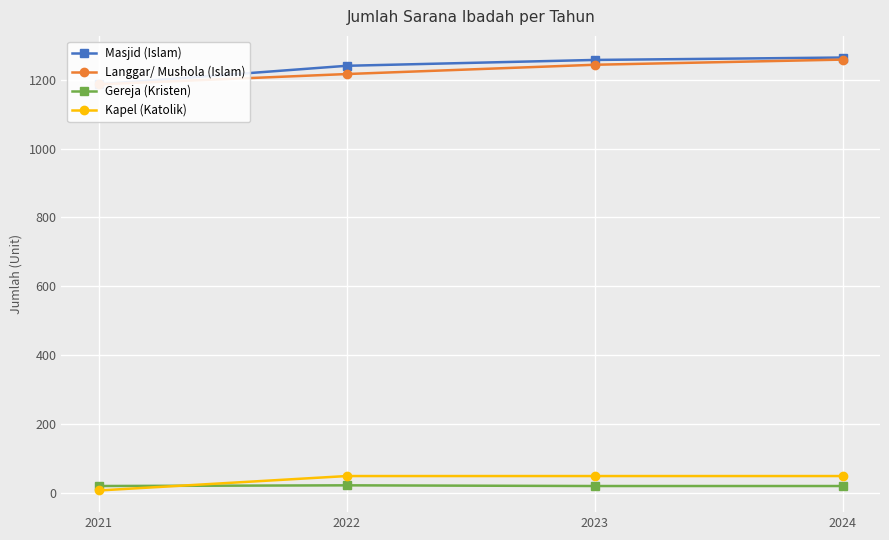

Rank the categories by Masjid (Islam) value from highest to lowest.

2024, 2023, 2022, 2021